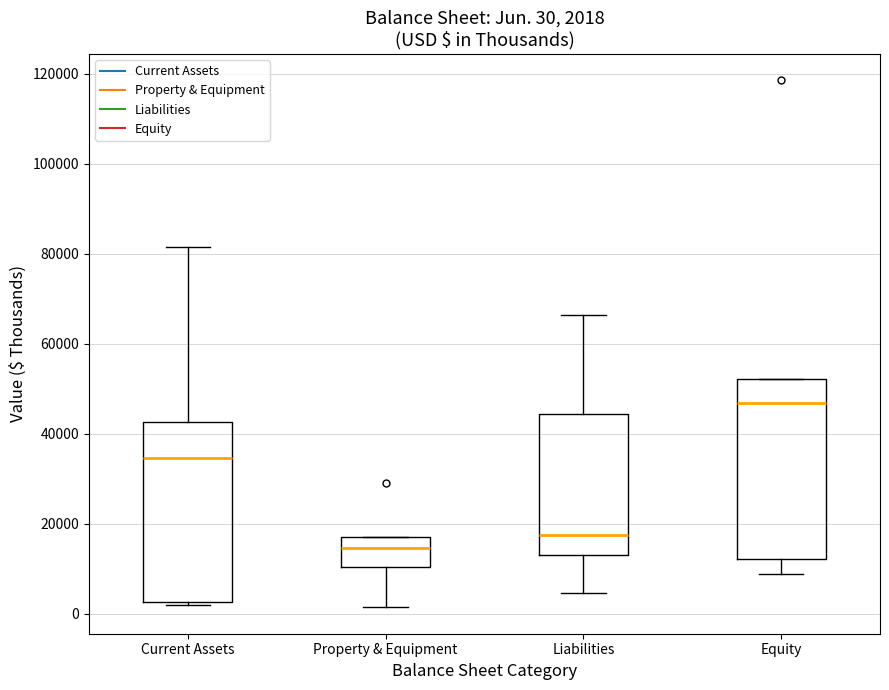

Which box's median line is the highest?

Equity